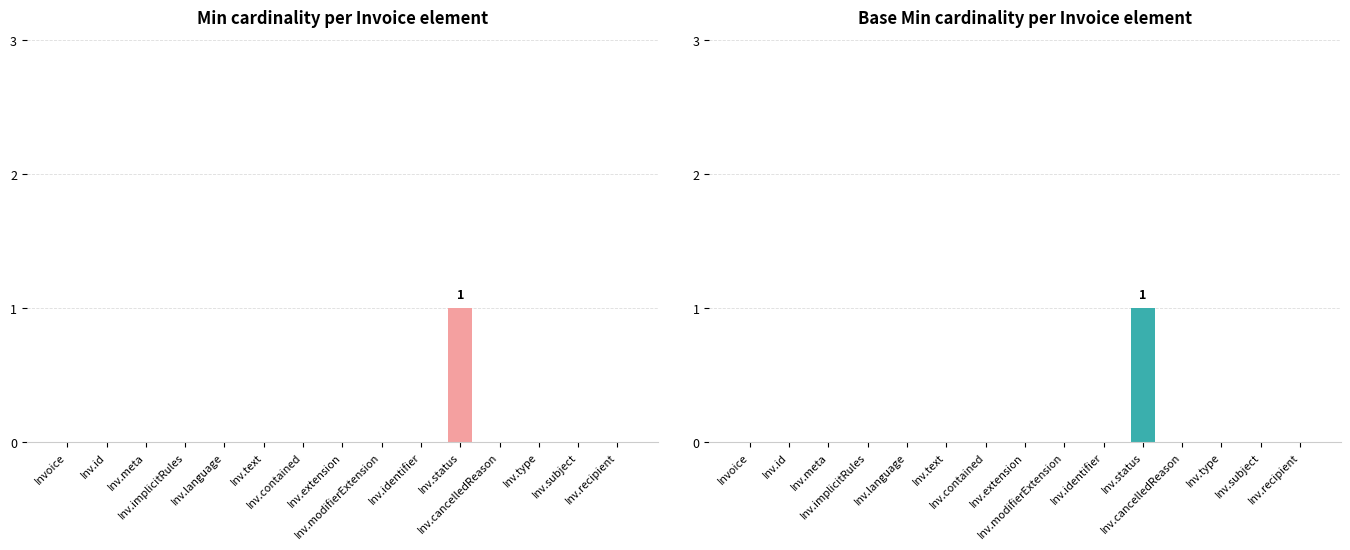

True or false: Min has a value of -1 at Inv.id.

False